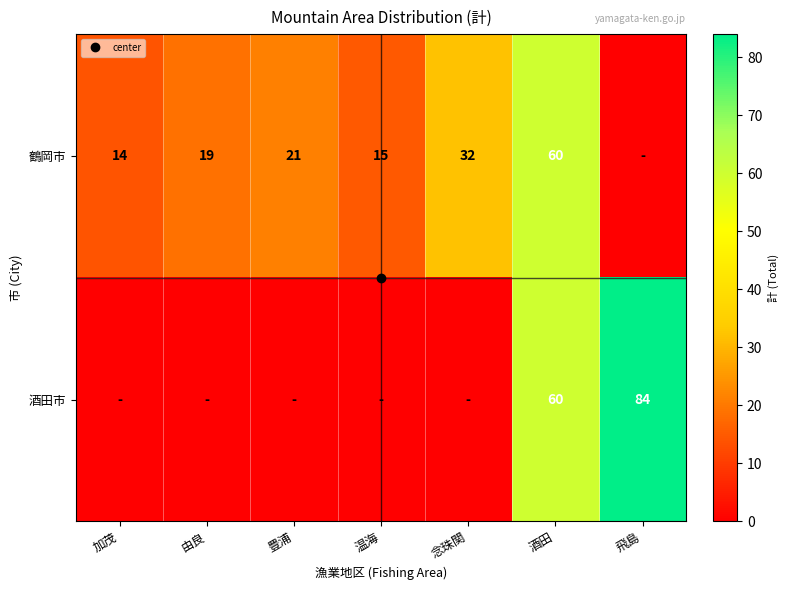

What is the sum of all 鶴岡市 values?

161